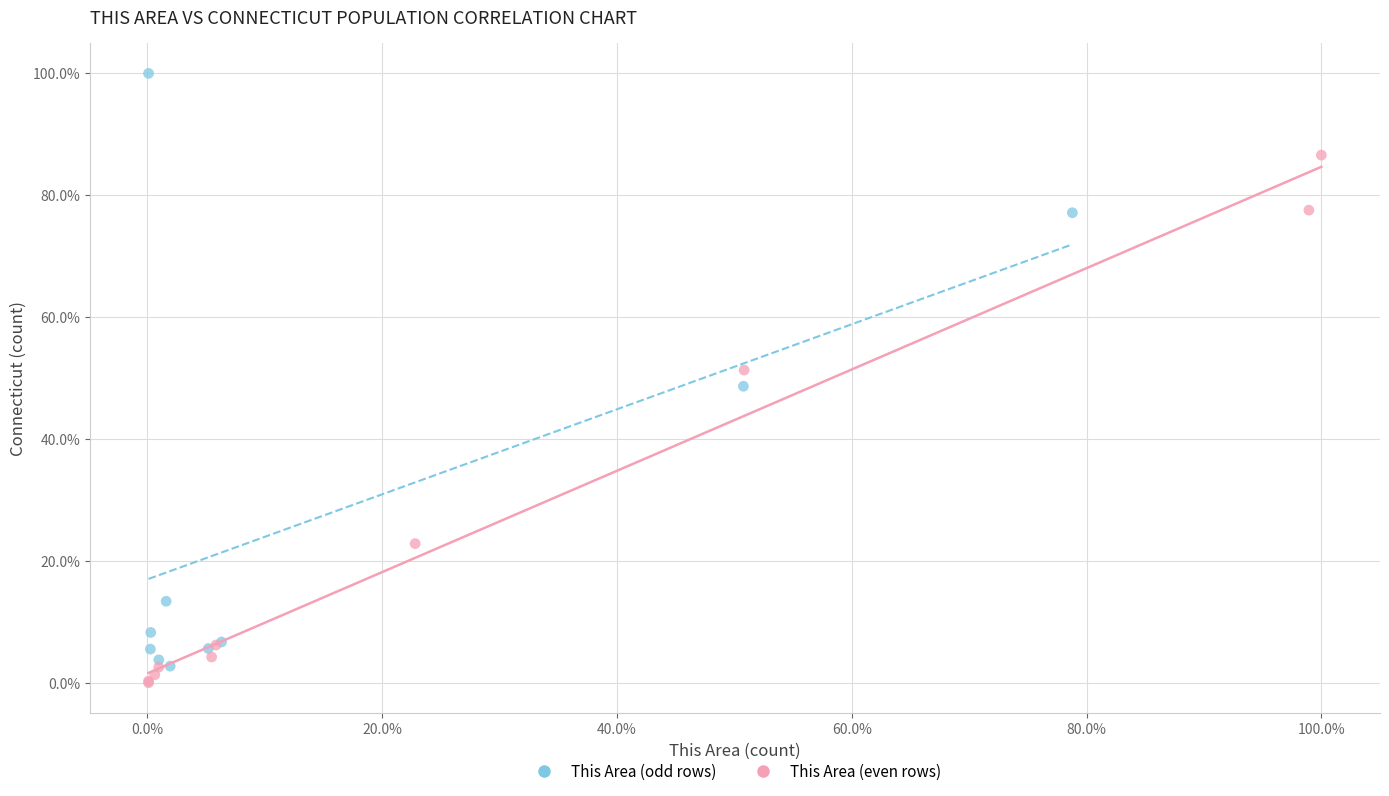

Which series has the widest spread of Y values?

This Area (odd rows)